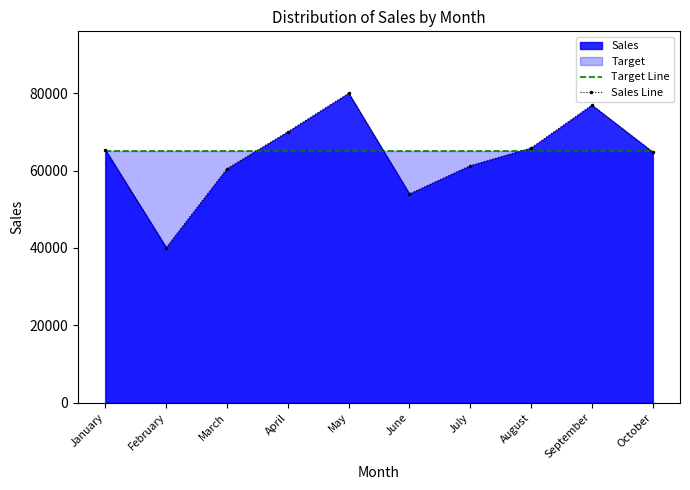

At which category does Sales Line reach its first local peak?

May